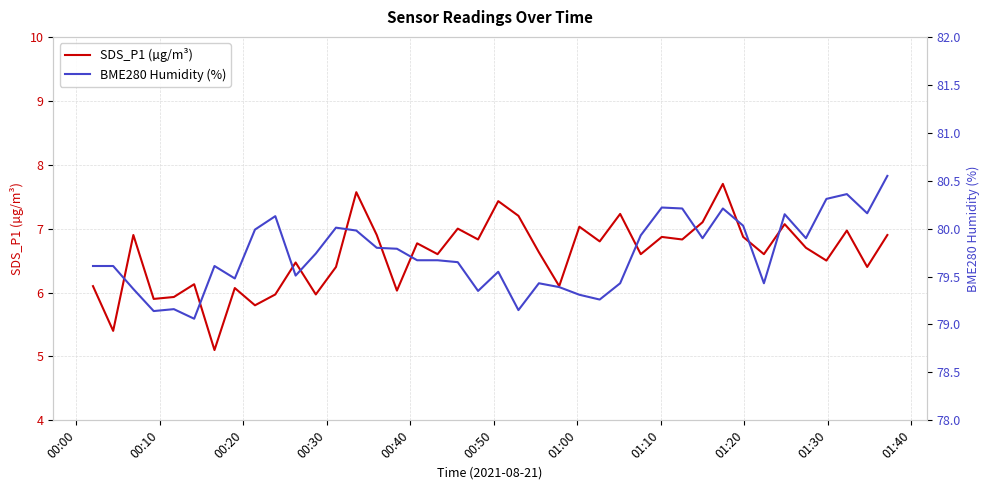

What is the highest value of the SDS_P1 (µg/m³) series?

7.7